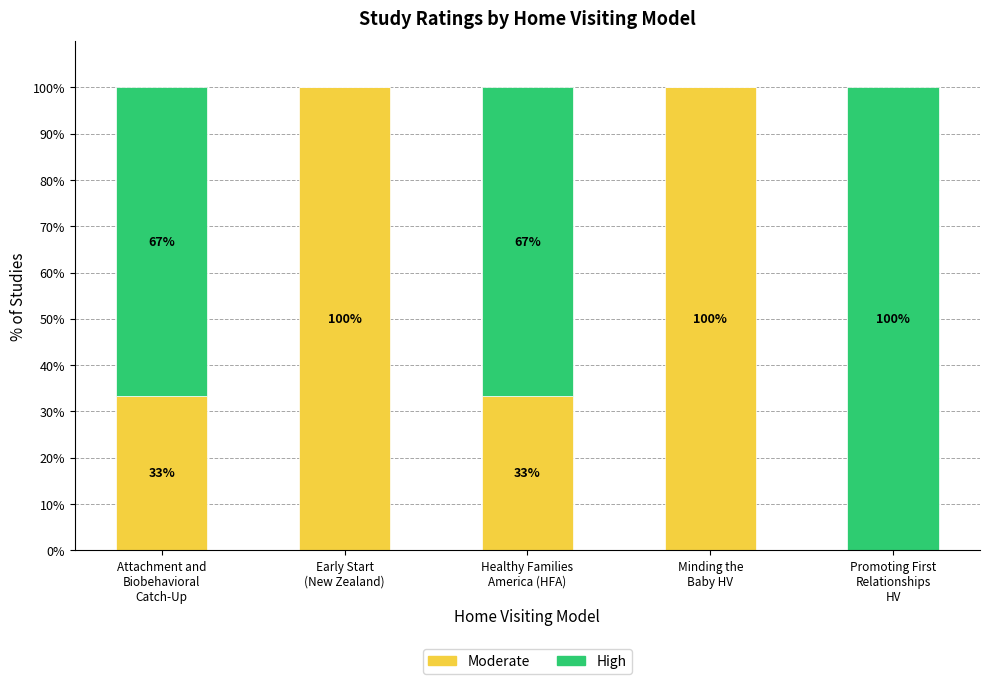

What are all the series names shown in the legend?

Moderate, High